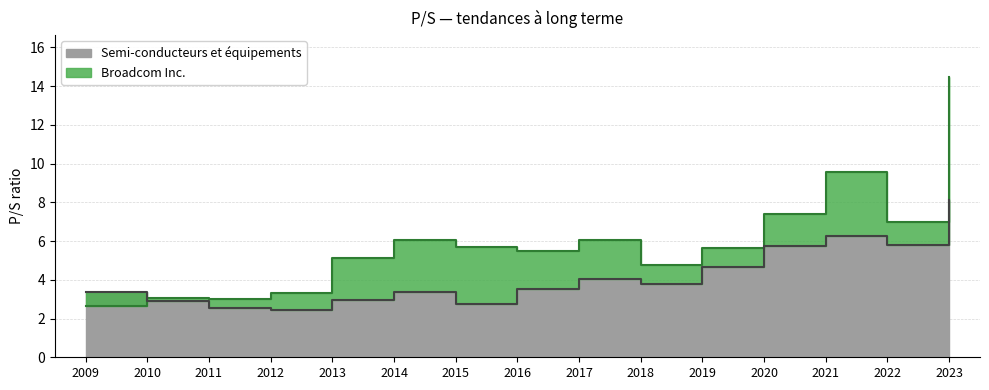

Does the chart have visible grid lines?

Yes